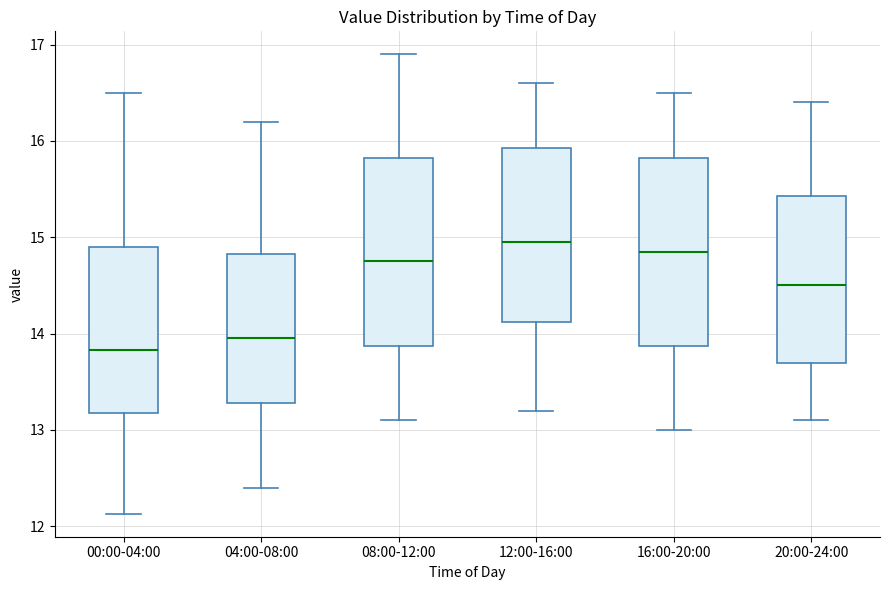

Where does the upper whisker of the box for 20:00-24:00 end on the y-axis? The values are not printed on the chart, so give them approximately, as read against the axis.

16.4